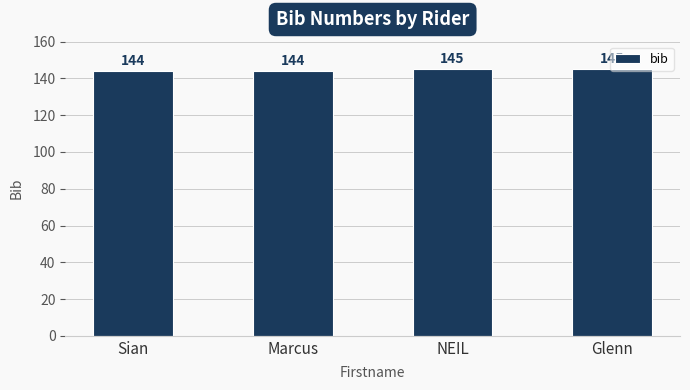

What is the smallest value displayed?

144